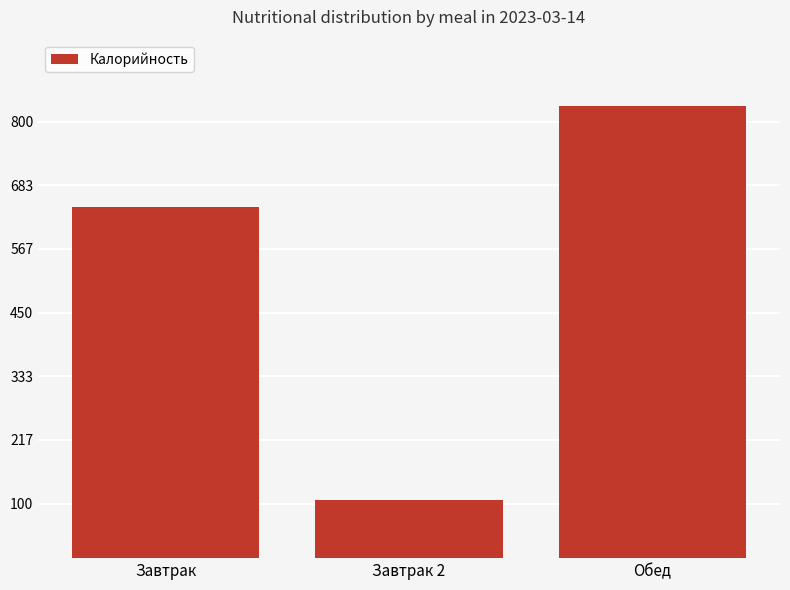

What is the value of the 2nd bar from the left?

106